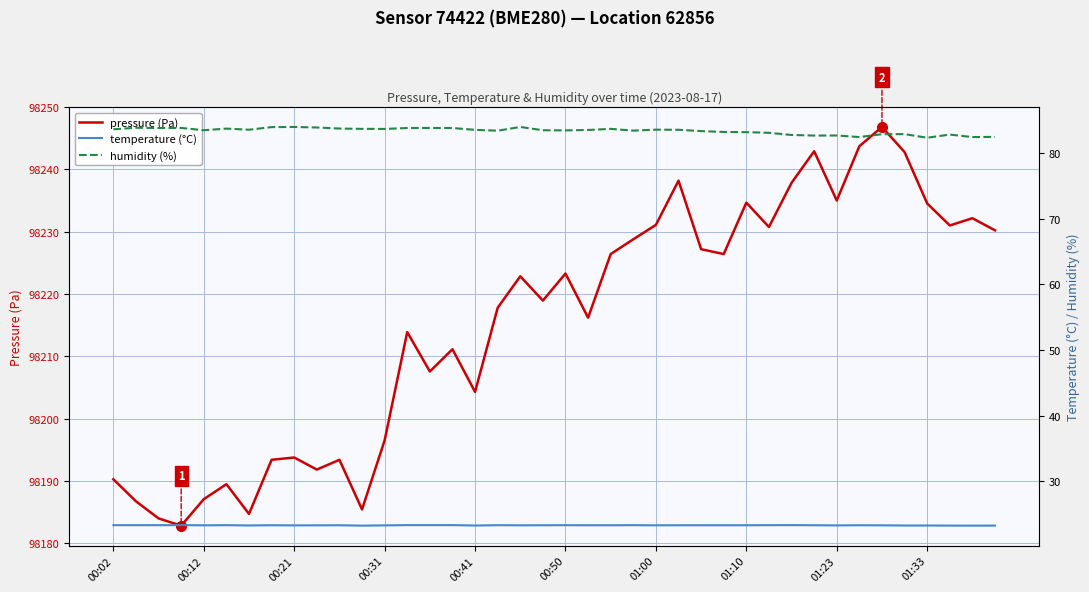

True or false: temperature (°C) and pressure (Pa) cross at least once.

False